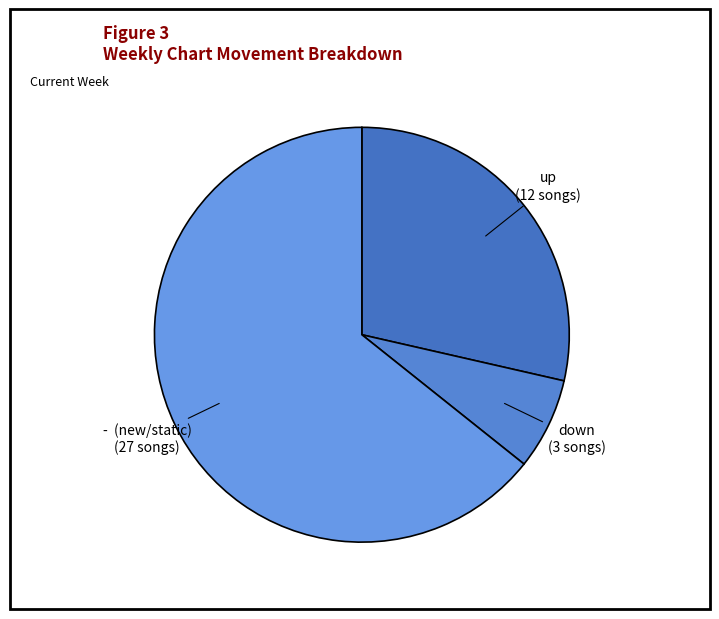

Count the number of slices in the pie.

3